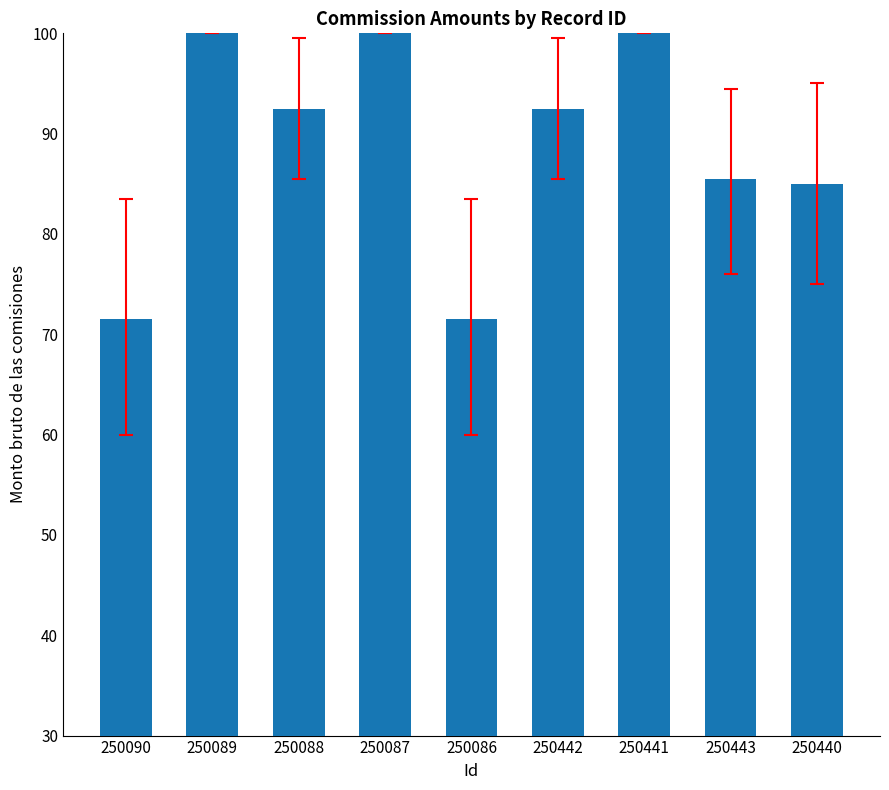

What is the change in value from 250086 to 250442?

+21.0